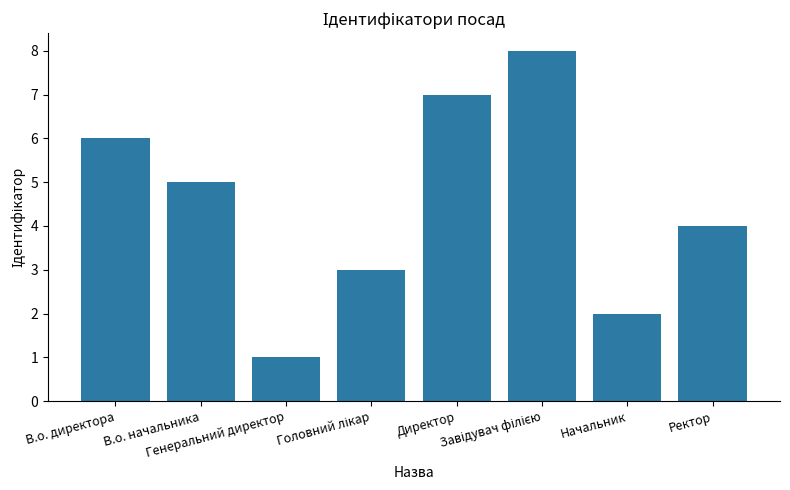

The chart shows a value of 5 at В.о. начальника. True or false?

True